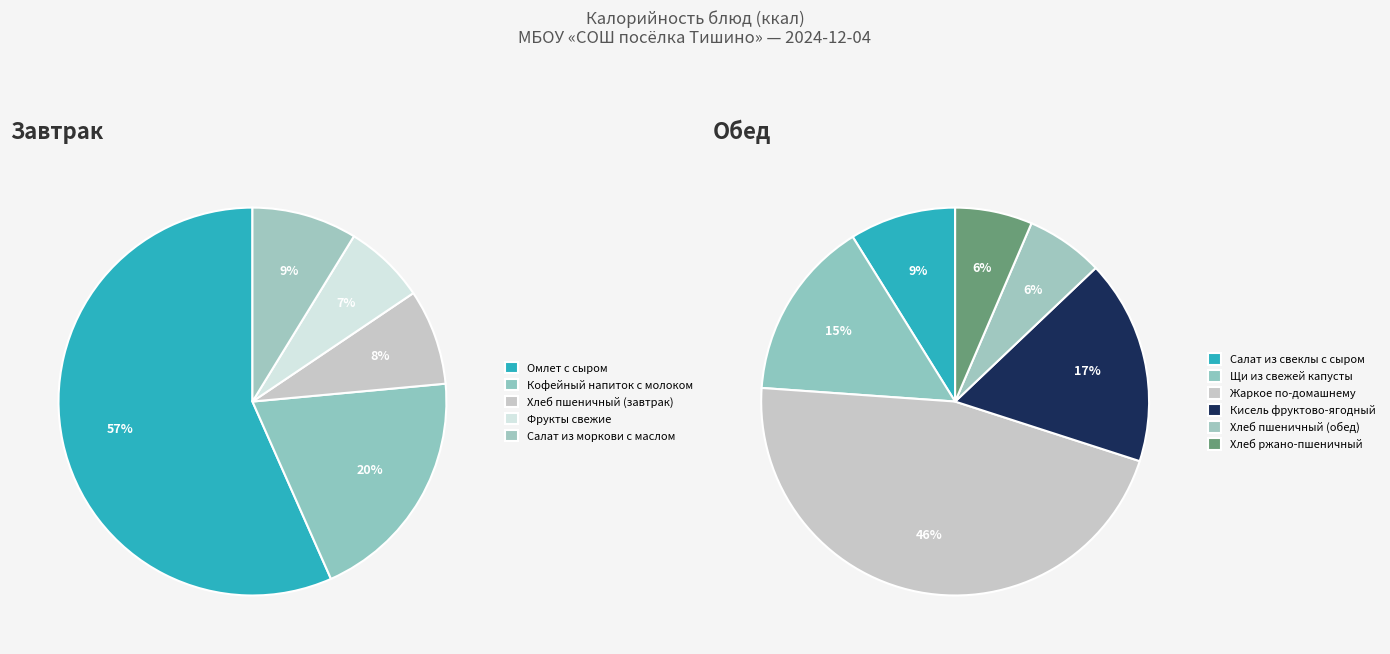

Is it true that Хлеб пшеничный (завтрак) is 1% of the pie?

False